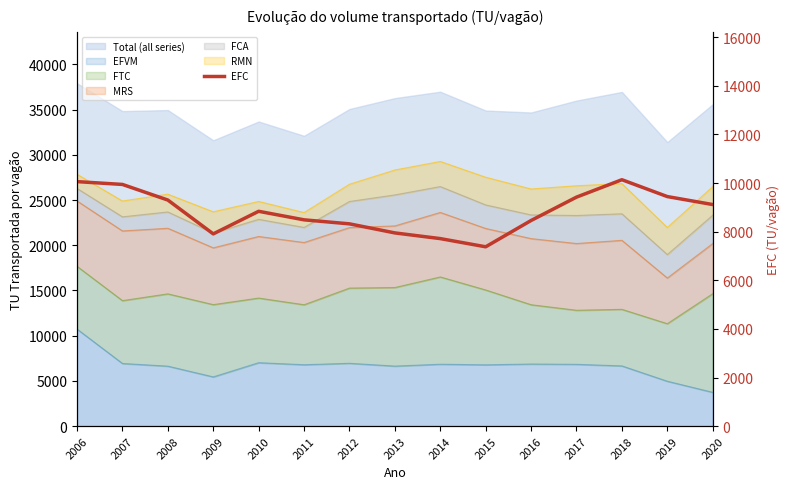

Does the chart have visible grid lines?

No